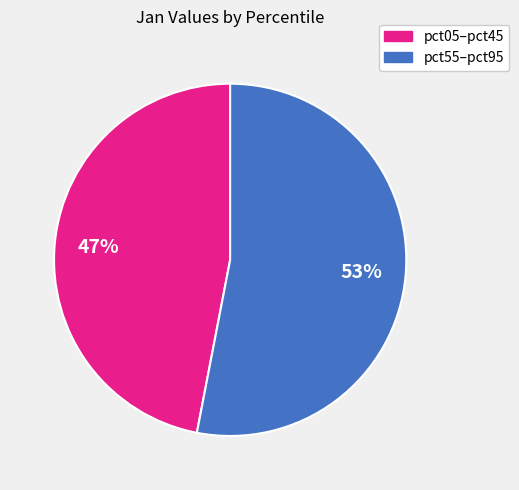

To the nearest percent, what is the average slice percentage?

50%